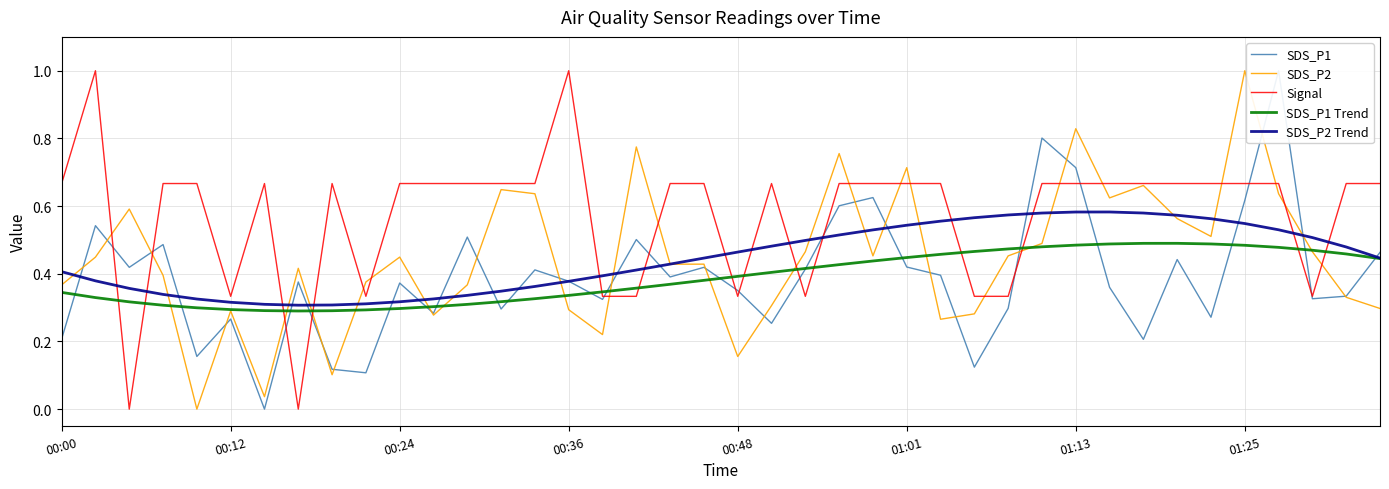

How many lines are shown in the chart?

5